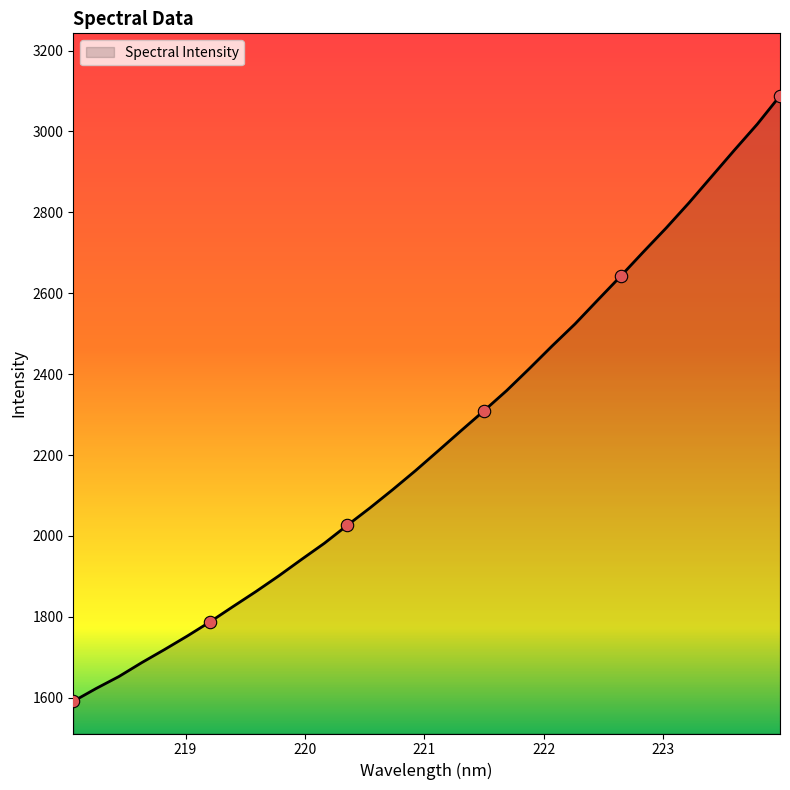

What is the greatest value displayed?

3088.1